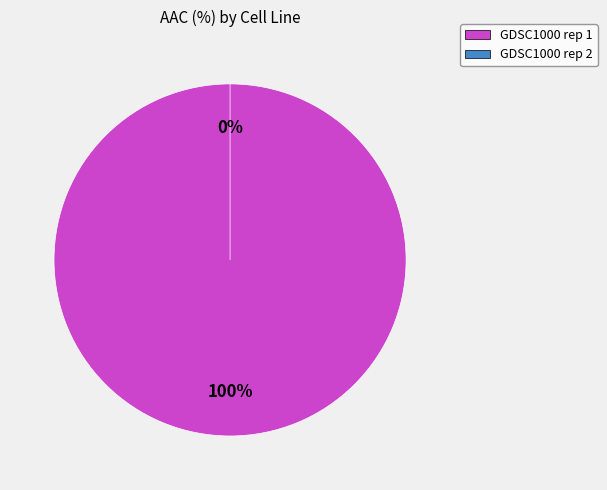

What percentage is the GDSC1000 rep 1 slice, to the nearest percent?

100%